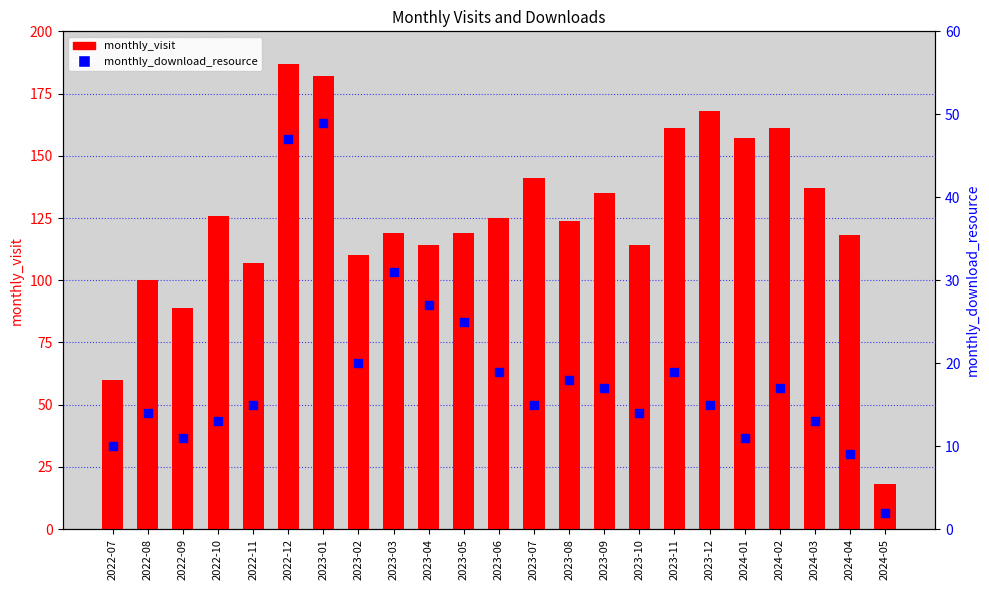

Which series has the largest total across all categories?

monthly_visit